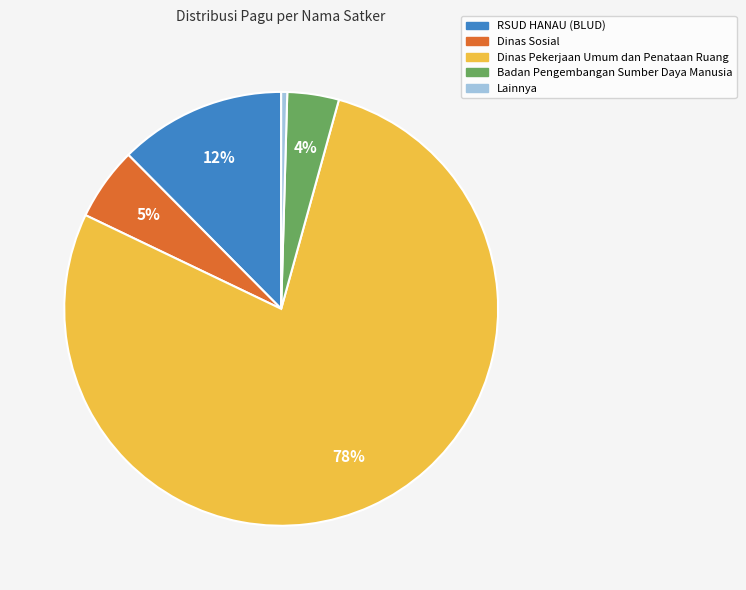

To the nearest percent, what is the average slice percentage?

20%